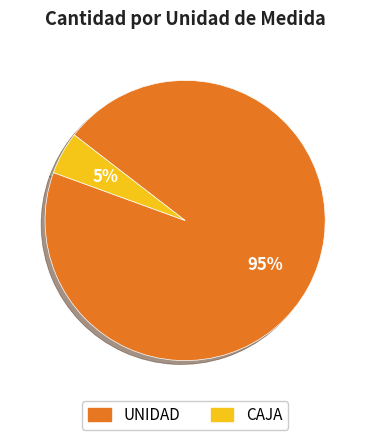

Does any single category account for the majority?

Yes